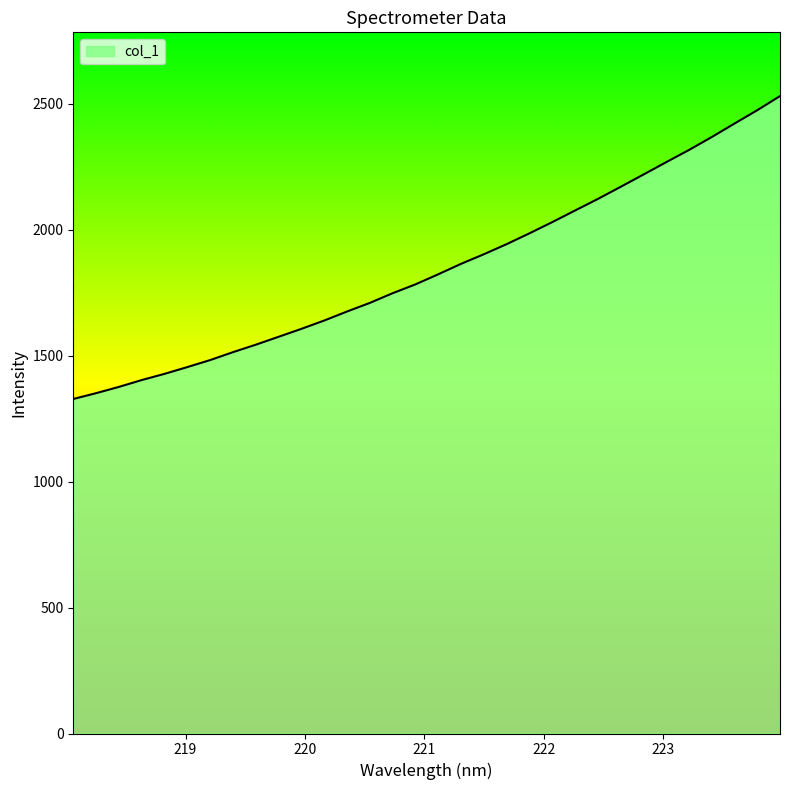

What is the difference between the maximum and minimum values?

1202.5